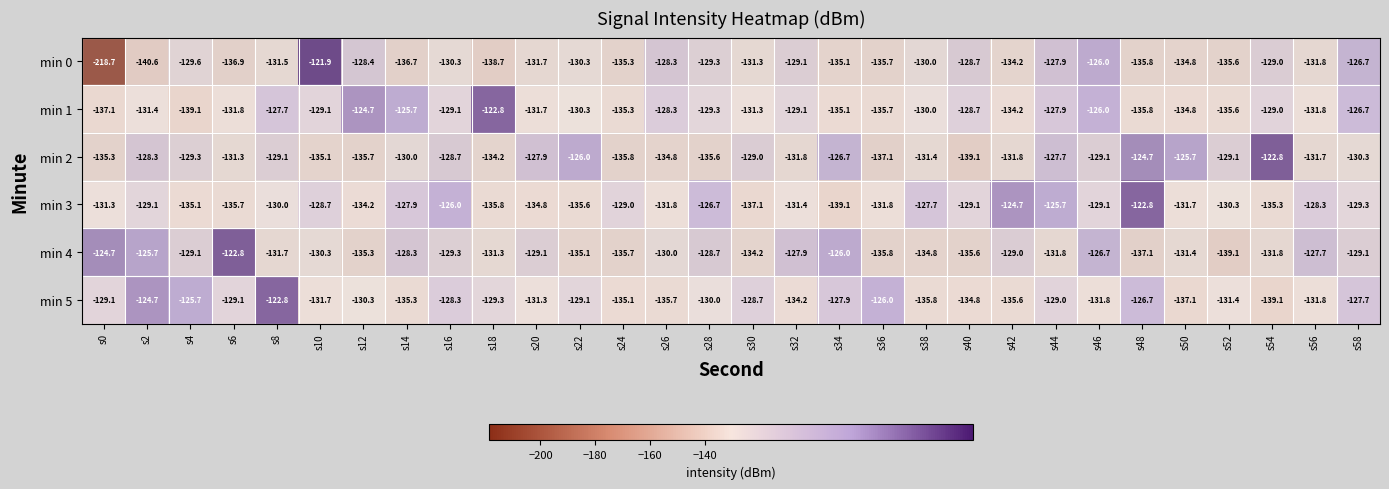

The min 5 series shows -235.6 at s24. True or false?

False